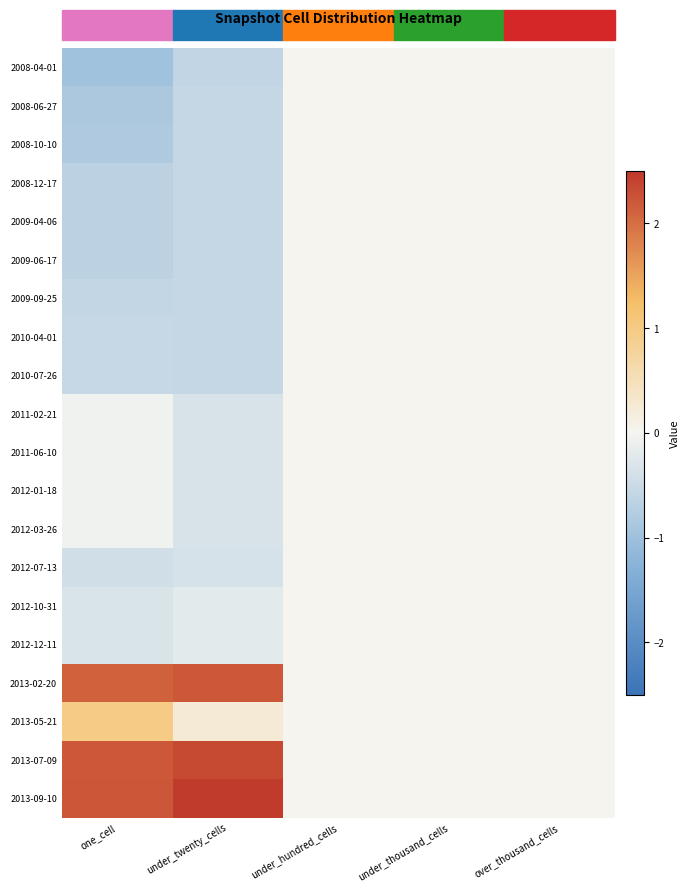

At which category is the sum across all series the highest?

under_hundred_cells